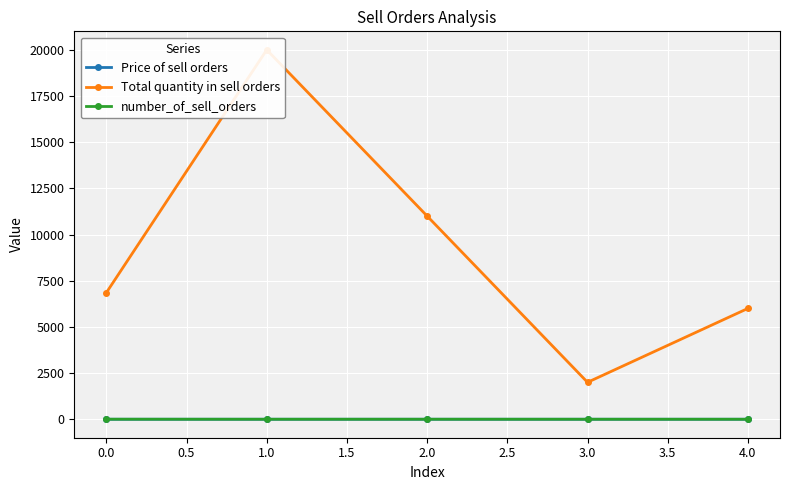

True or false: number_of_sell_orders has more than 2 interior local peaks.

False